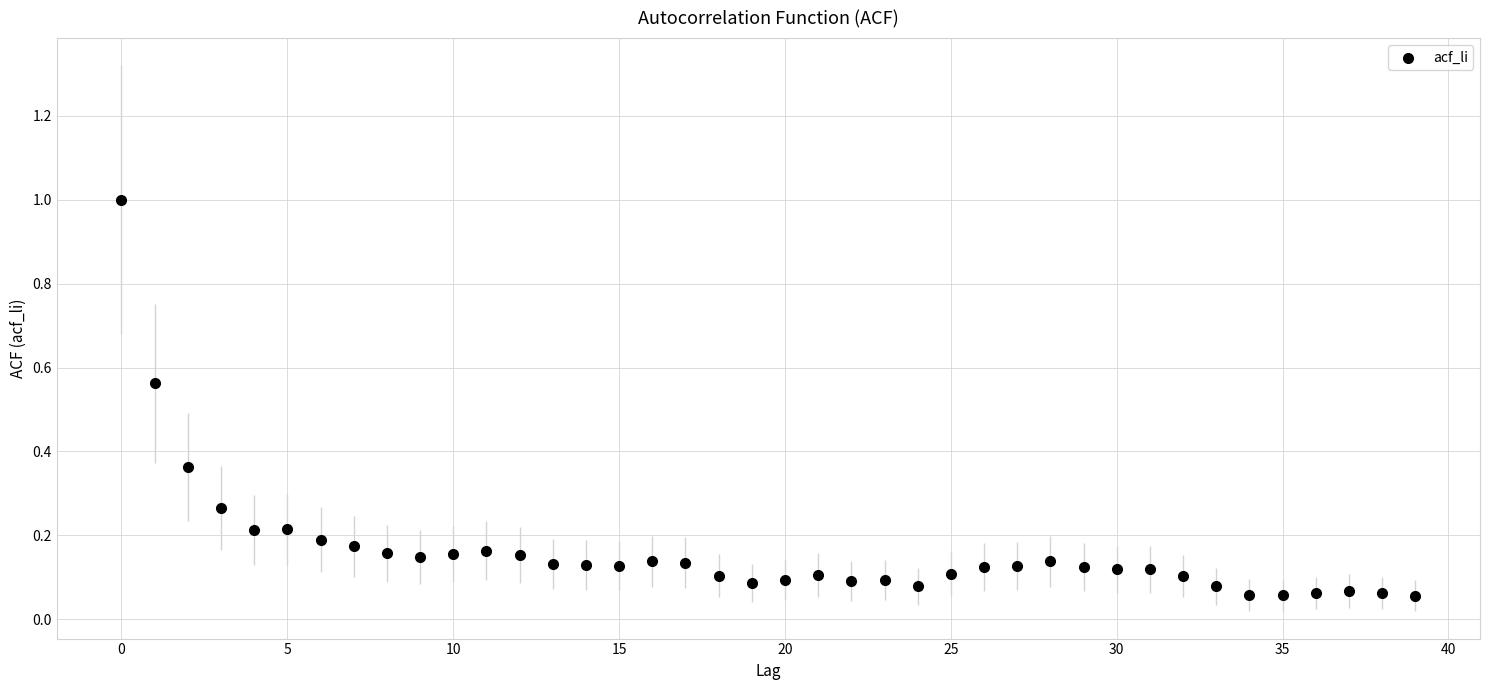

What is the range of Y values (max minus min)?

0.9